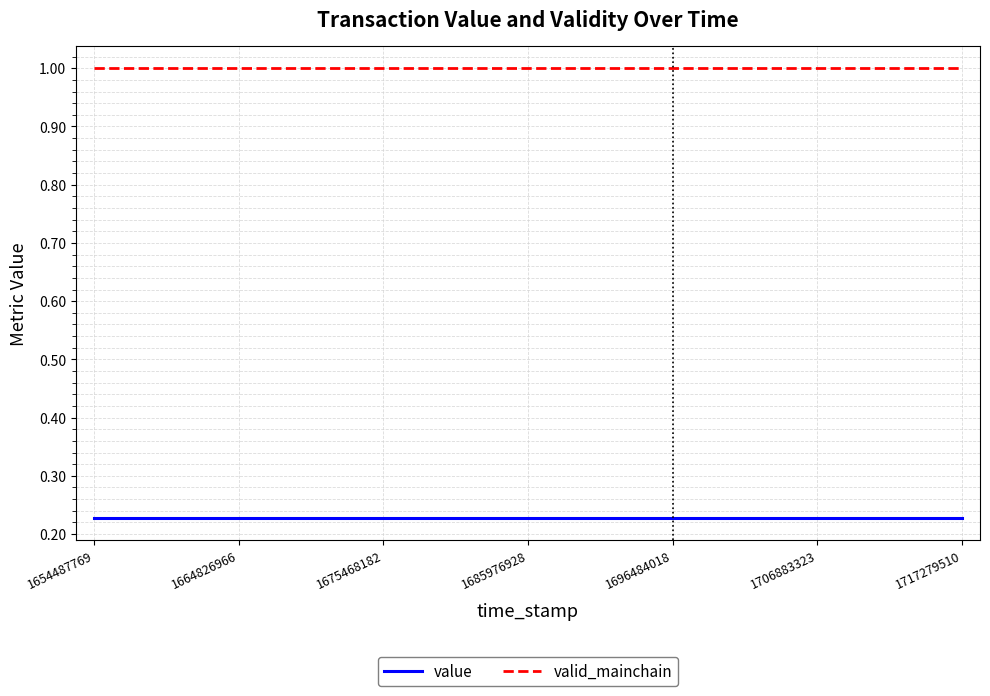

Rank the series by their average value, from lowest to highest.

value, valid_mainchain